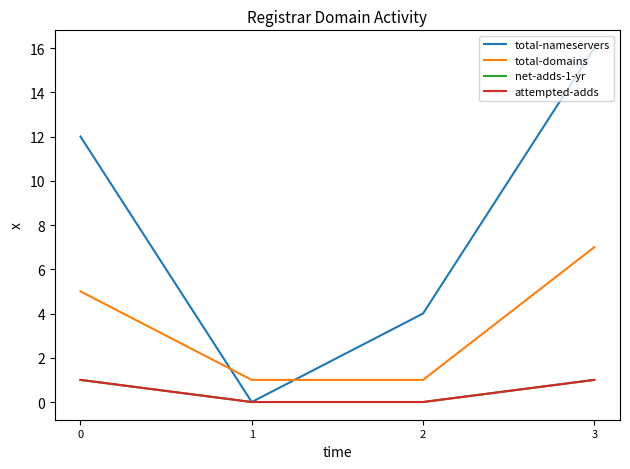

True or false: attempted-adds and total-domains cross at least once.

False